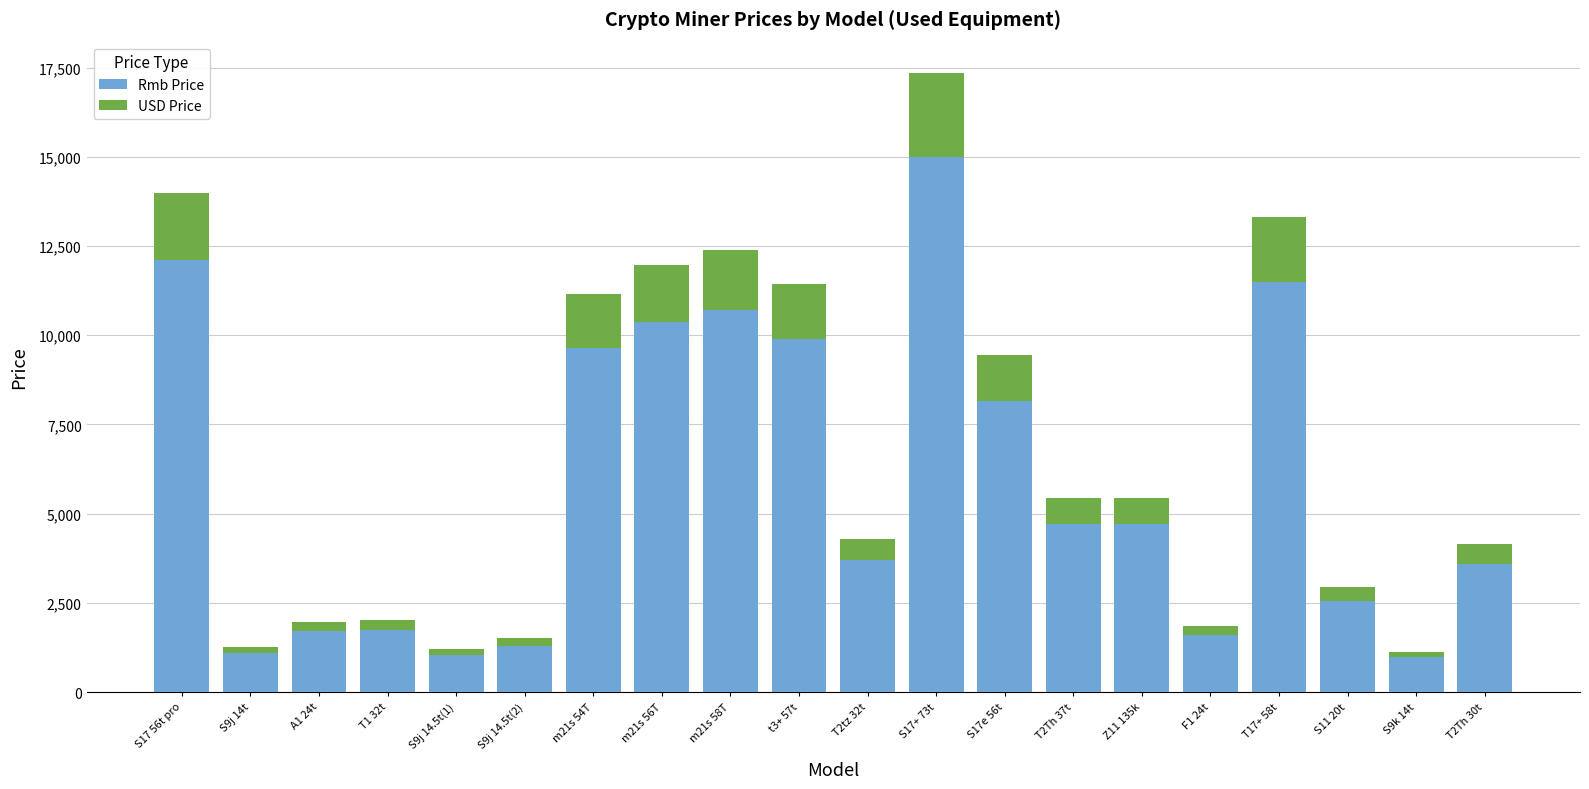

What is the lowest value of the Rmb Price series?

980.0